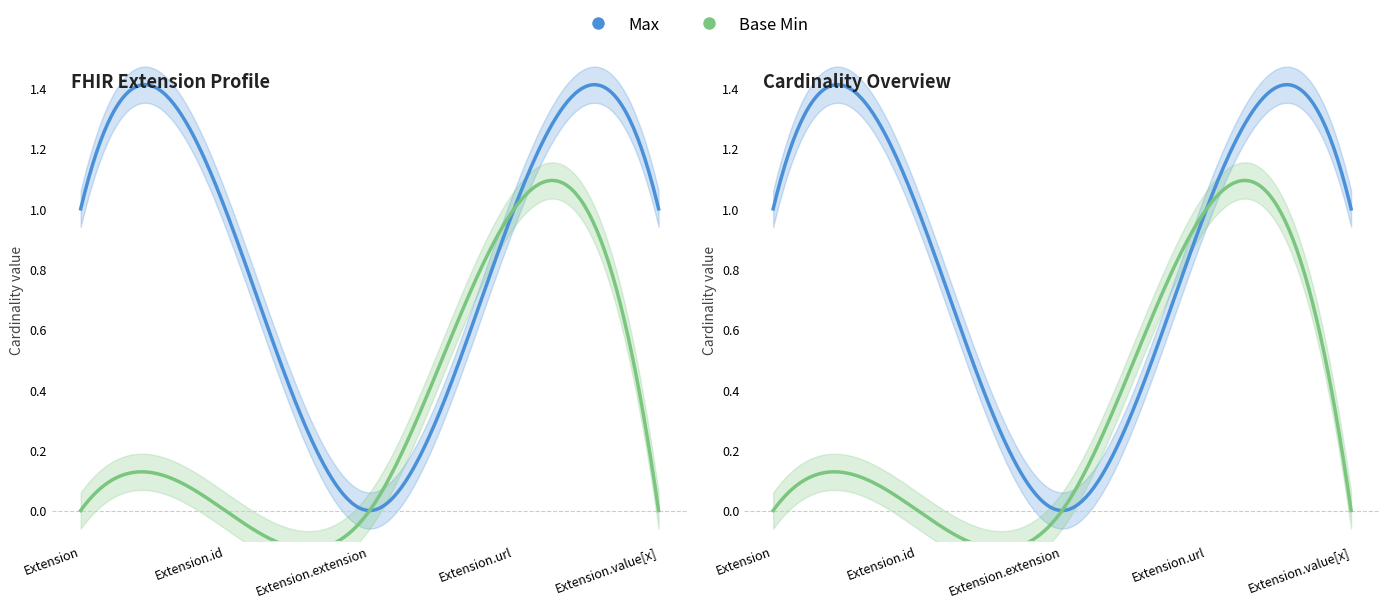

How many positive values does the Max series have?

4